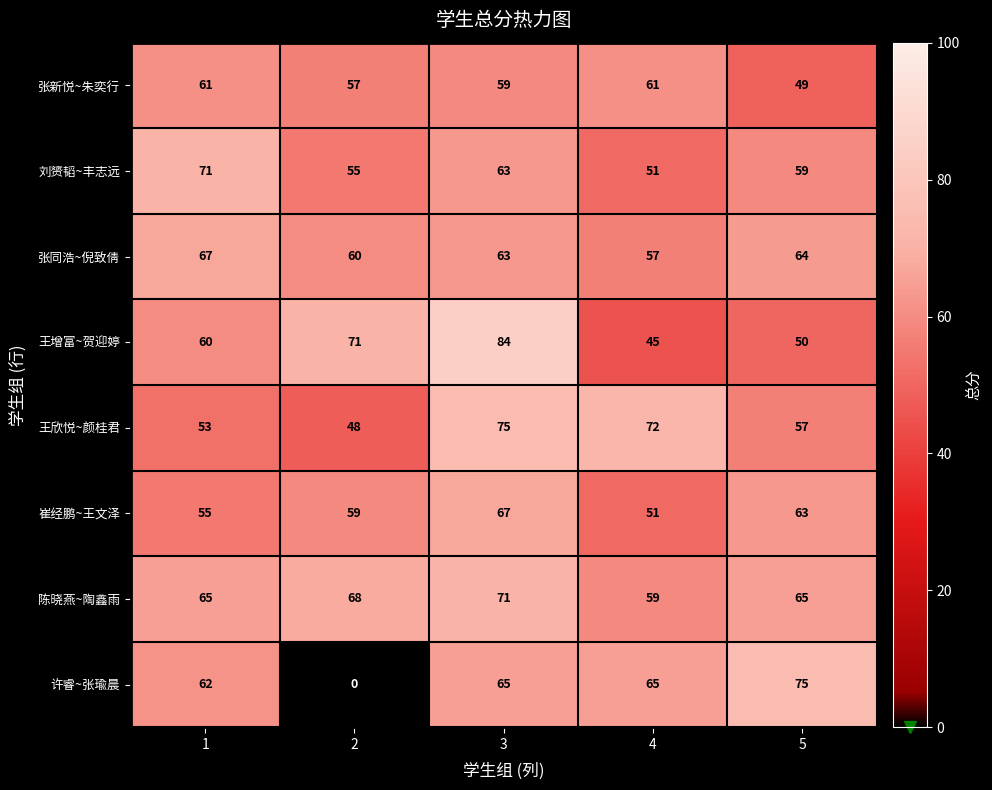

What is the sum of the 王欣悦~颜桂君 values at 2 and 4?

120